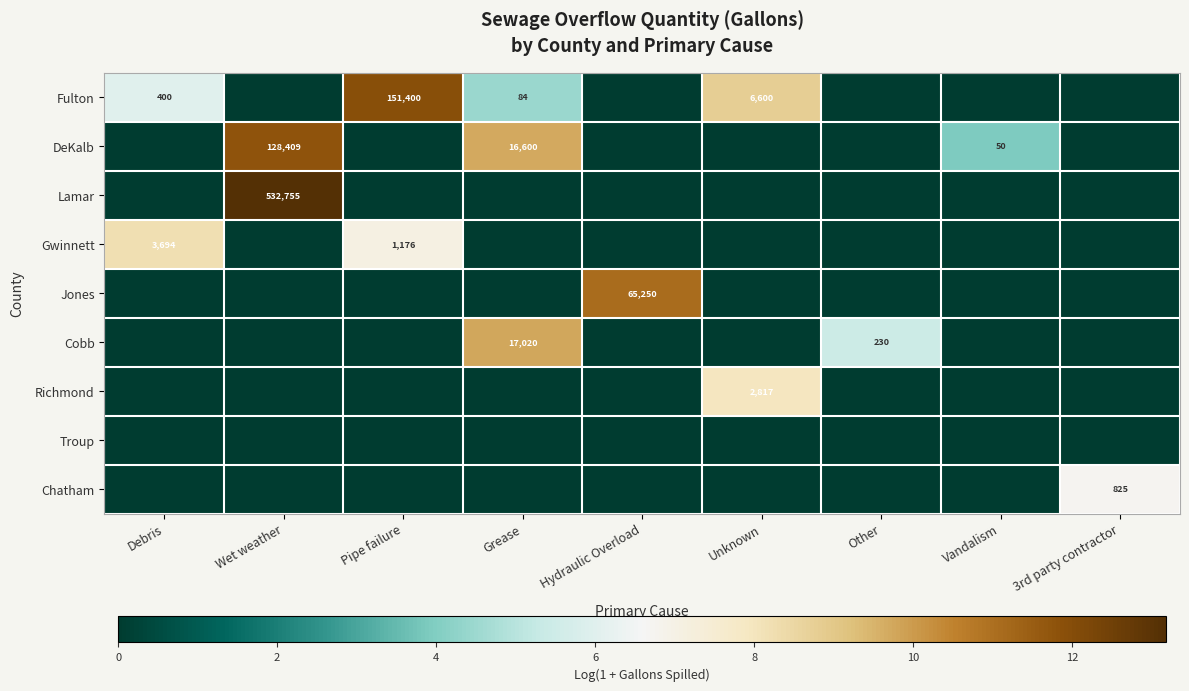

The Chatham series shows 825 at 3rd party contractor. True or false?

True